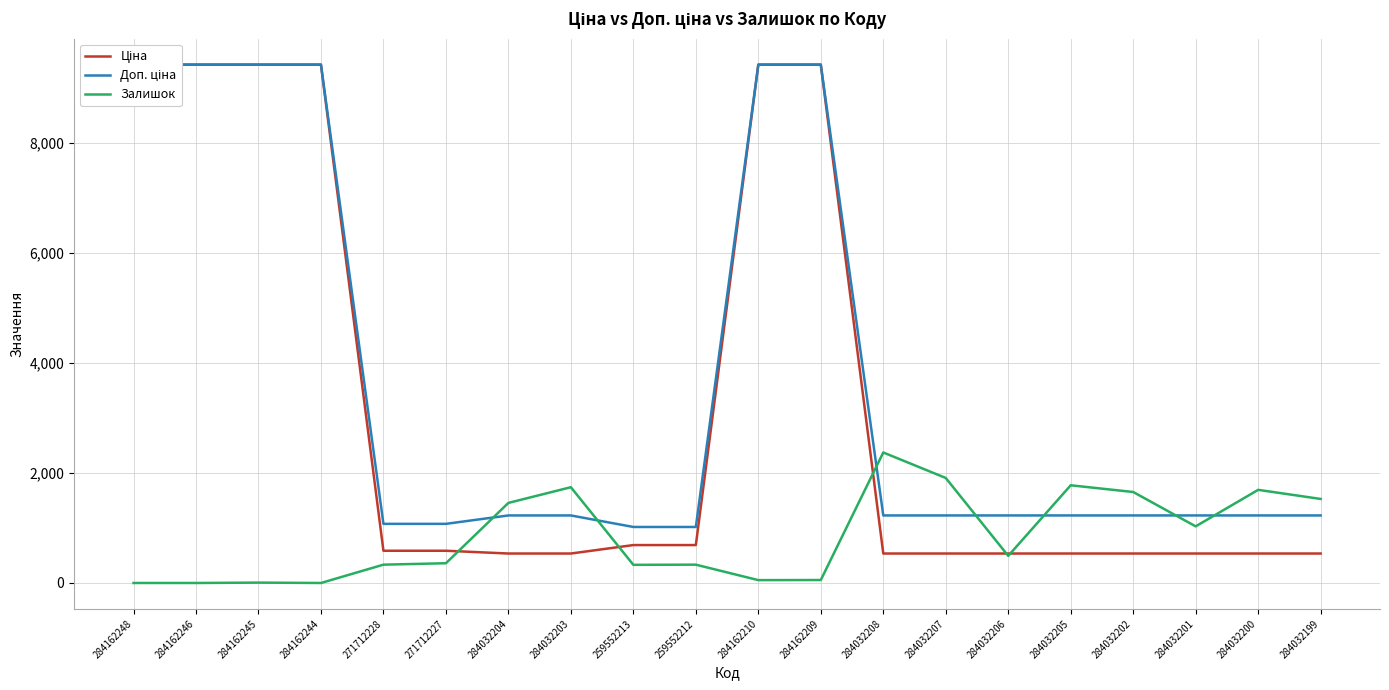

What is the total value across all series at 284032204?

3217.6